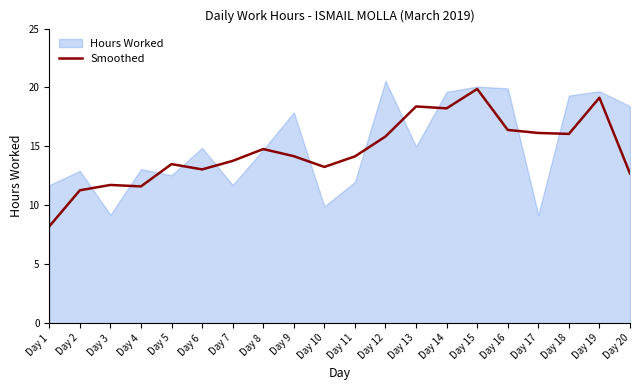

What is the average value?

14.6